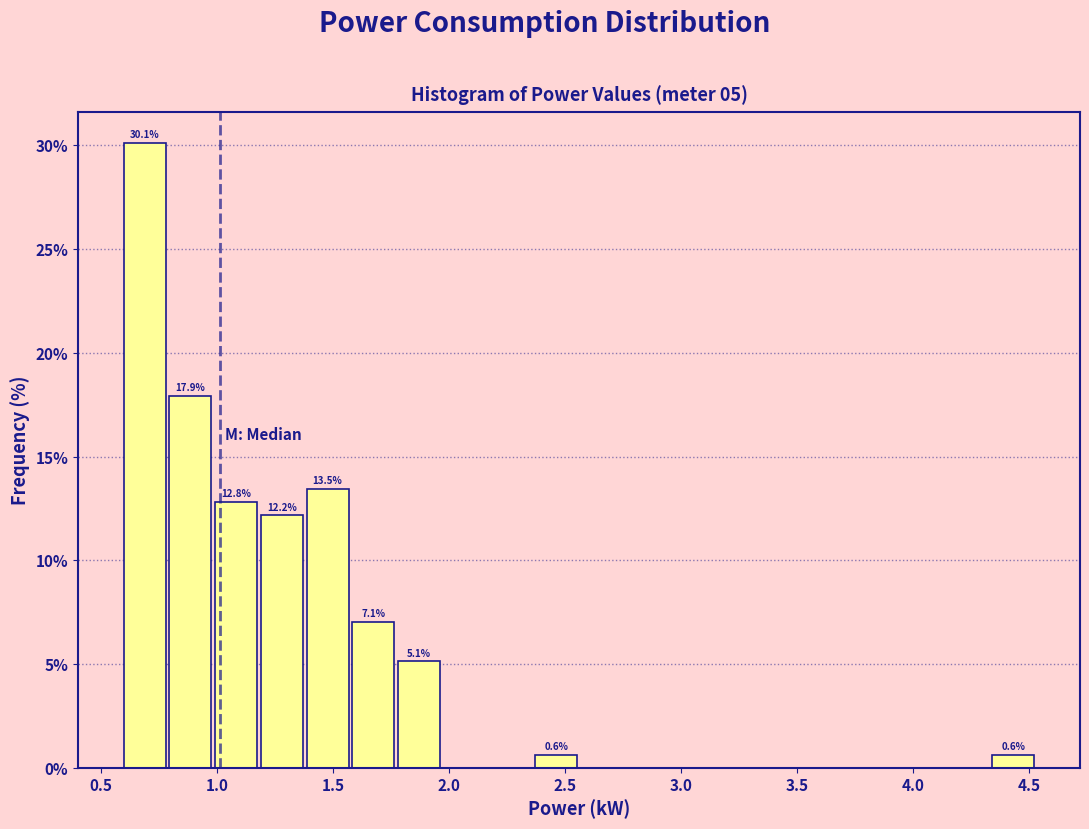

Around what value on the x-axis is the tallest bar? Give the approximate position of its centre, as read against the axis.

0.70